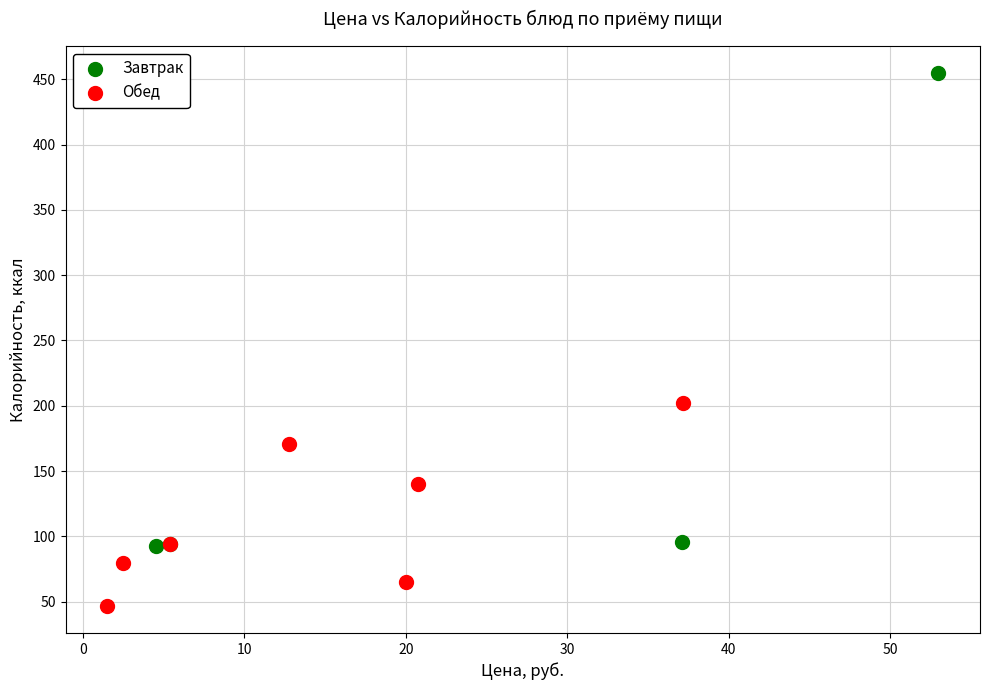

Which series reaches the maximum Y coordinate?

Завтрак